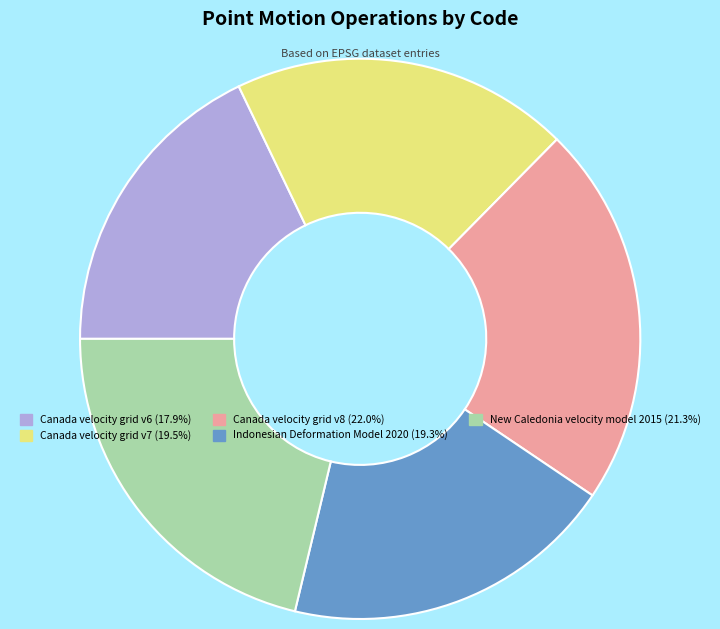

How many slices are in this pie chart?

5